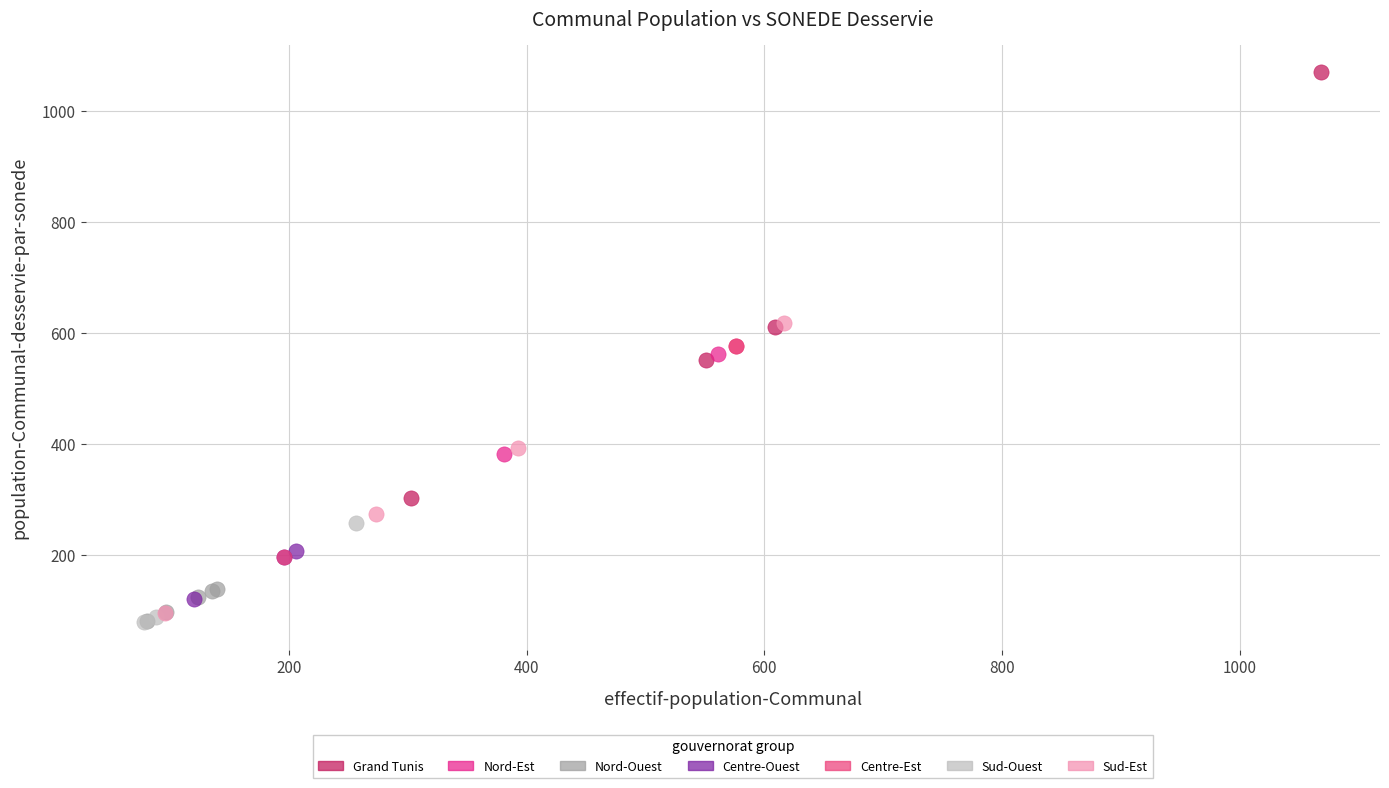

What are all the series names shown in the legend?

Grand Tunis, Nord-Est, Nord-Ouest, Centre-Ouest, Centre-Est, Sud-Ouest, Sud-Est